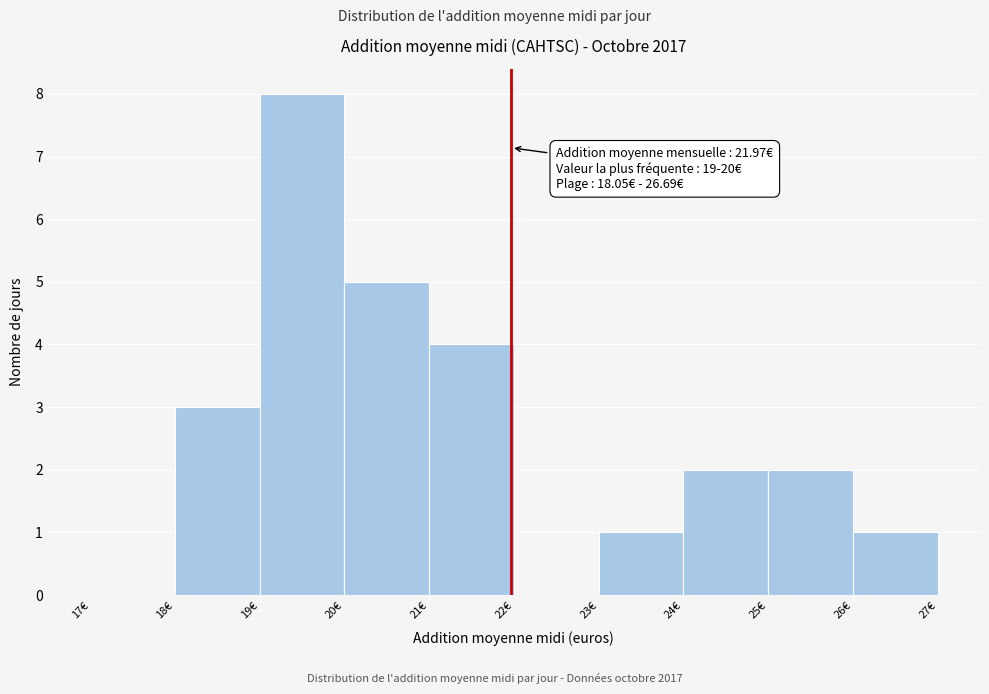

Over which range of the x-axis is the bar tallest?

19 to 20